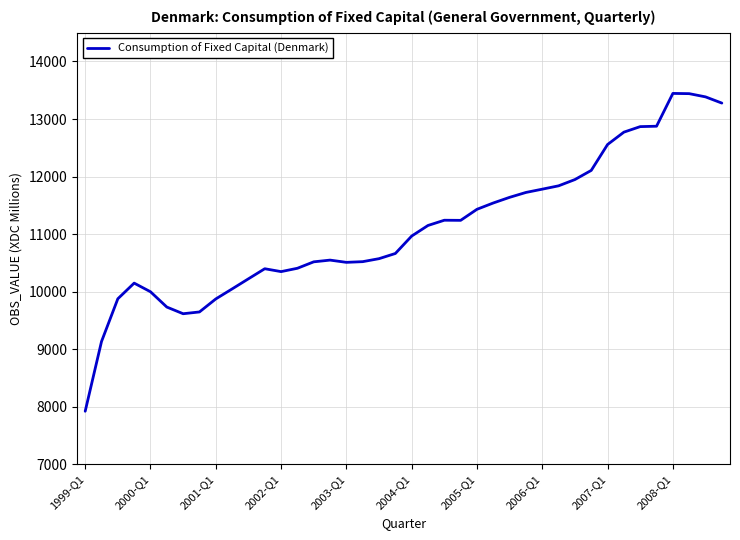

What is the smallest value displayed?

7921